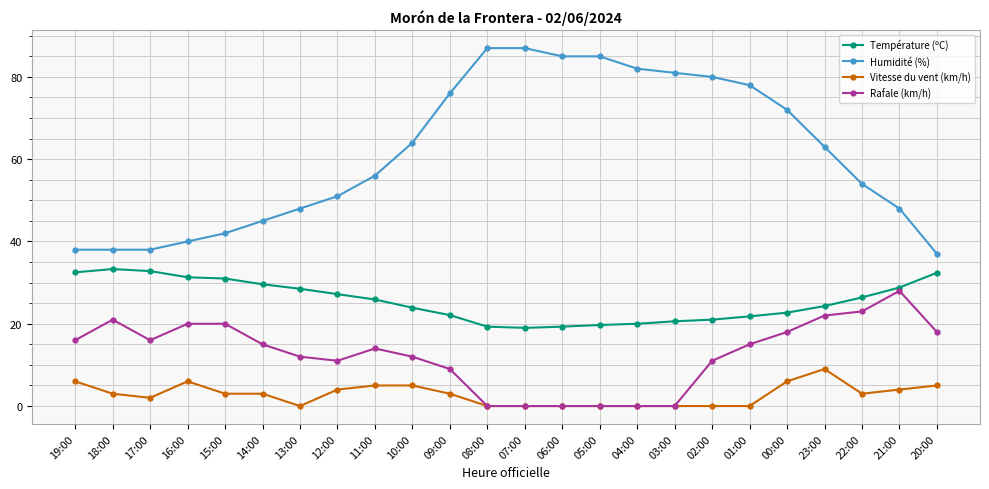

What position from the right is 02:00?

7